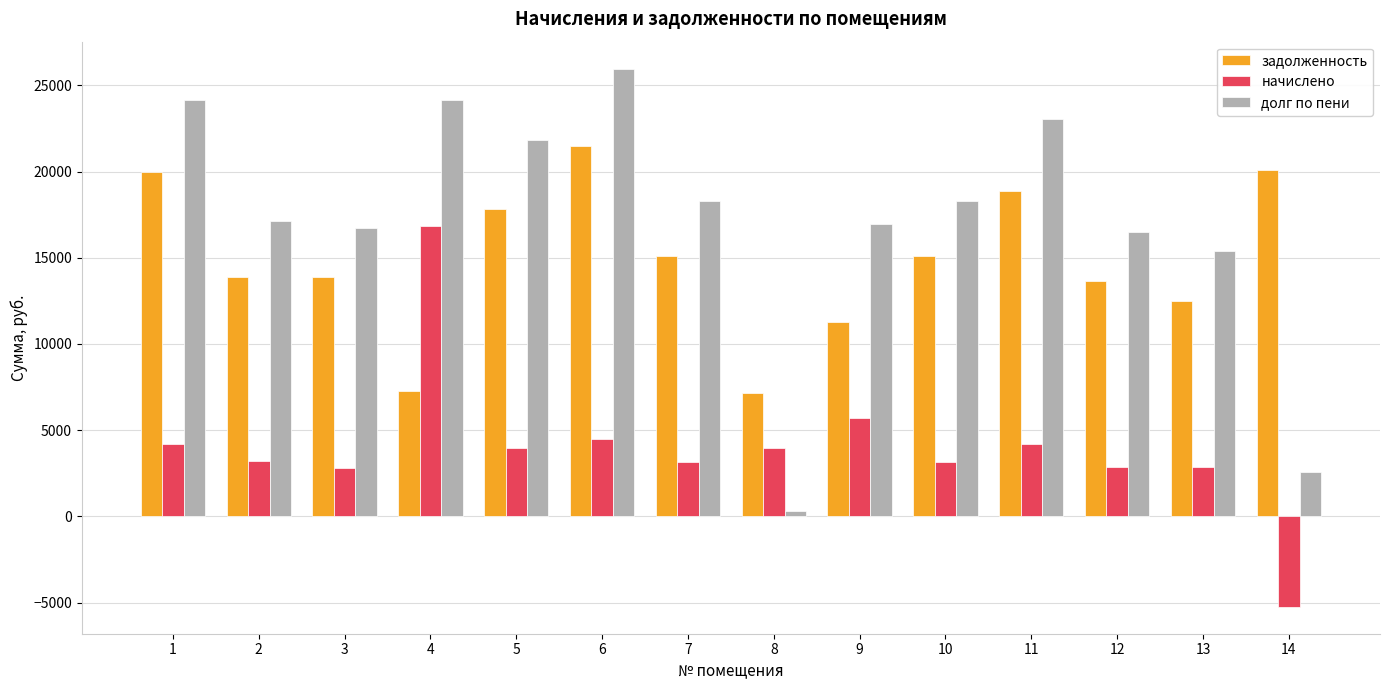

How many groups of bars are there?

14